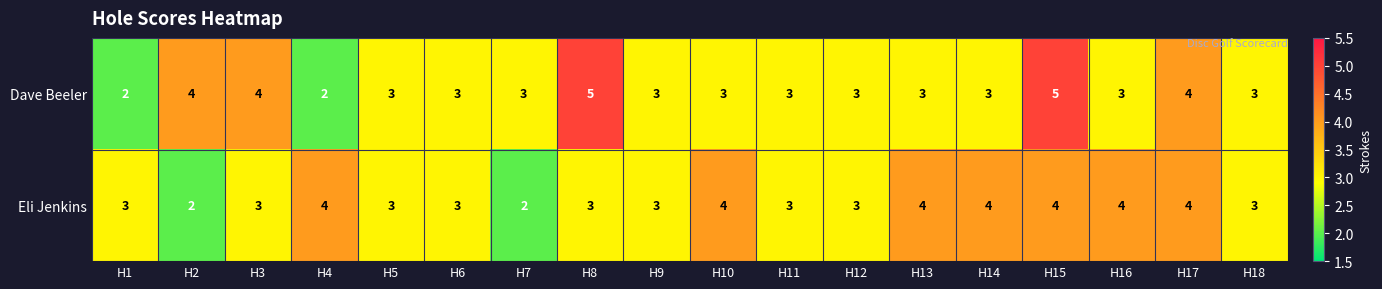

What is the total value across all series at H14?

7